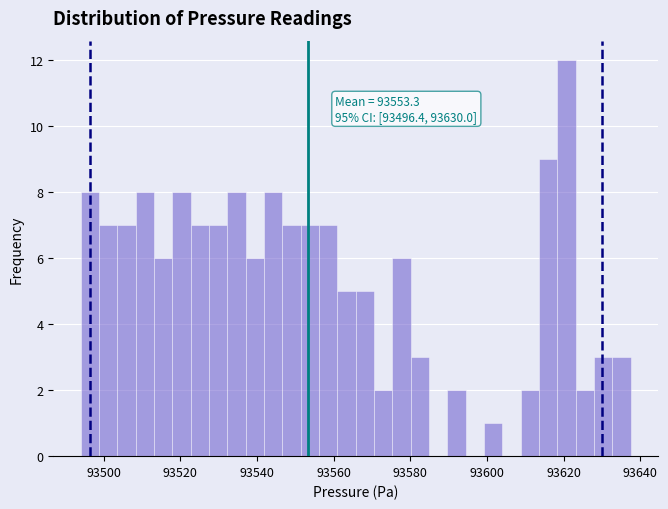

Around what value on the x-axis is the tallest bar? Give the approximate position of its centre, as read against the axis.

93620